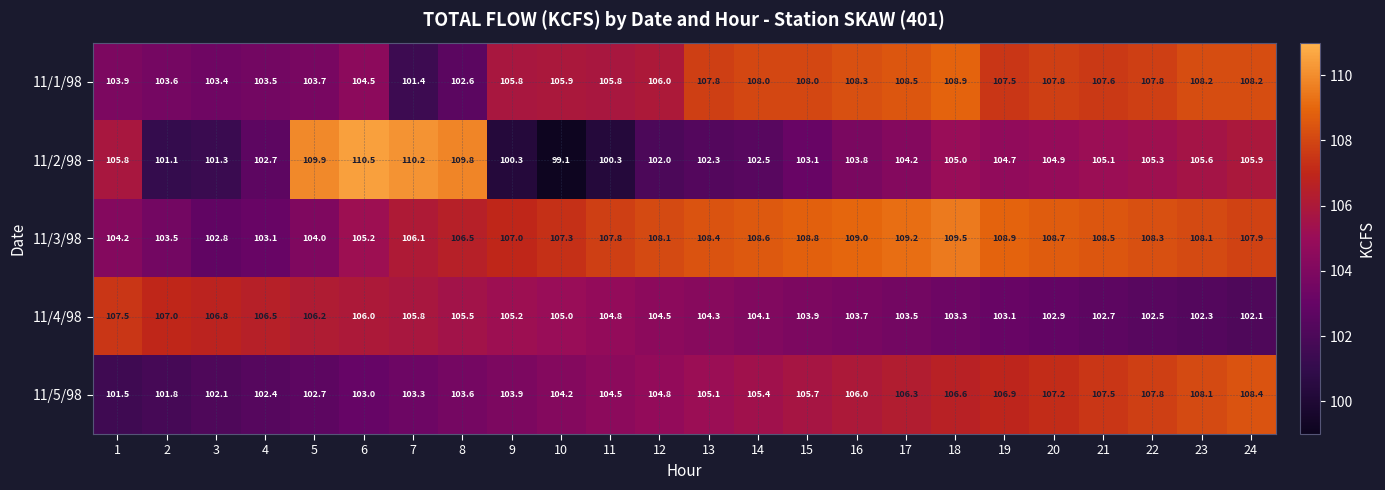

How many data points does each series have?

24